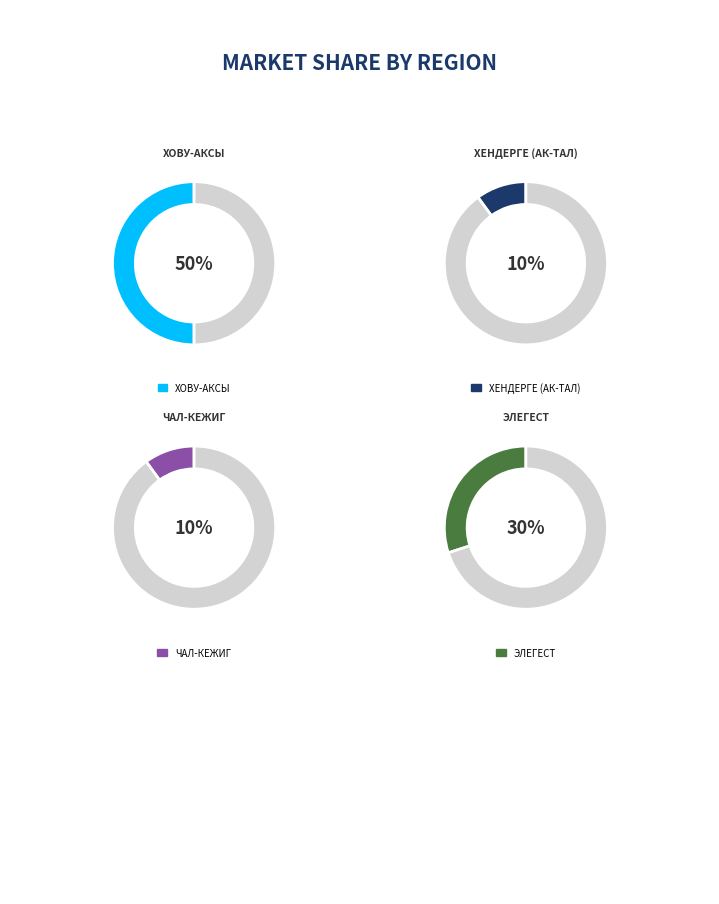

Is it true that ЧАЛ-КЕЖИГ is 5% of the pie?

False